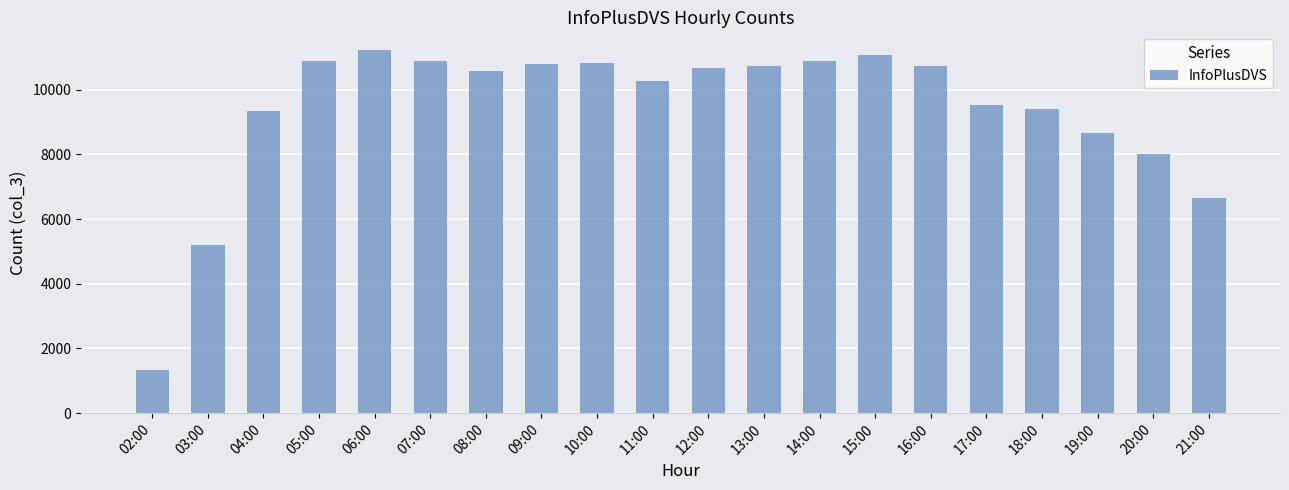

What is the value of the 14th bar from the left?

11071